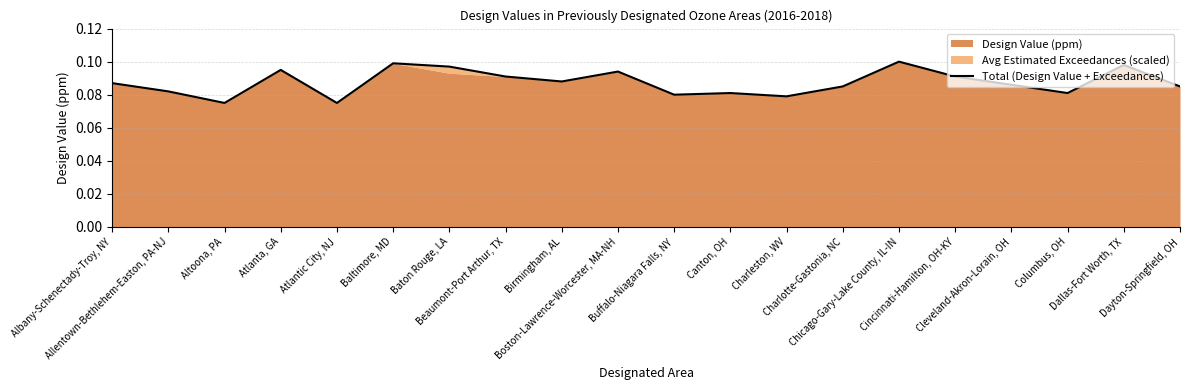

Where is the first local minimum?

Altoona, PA